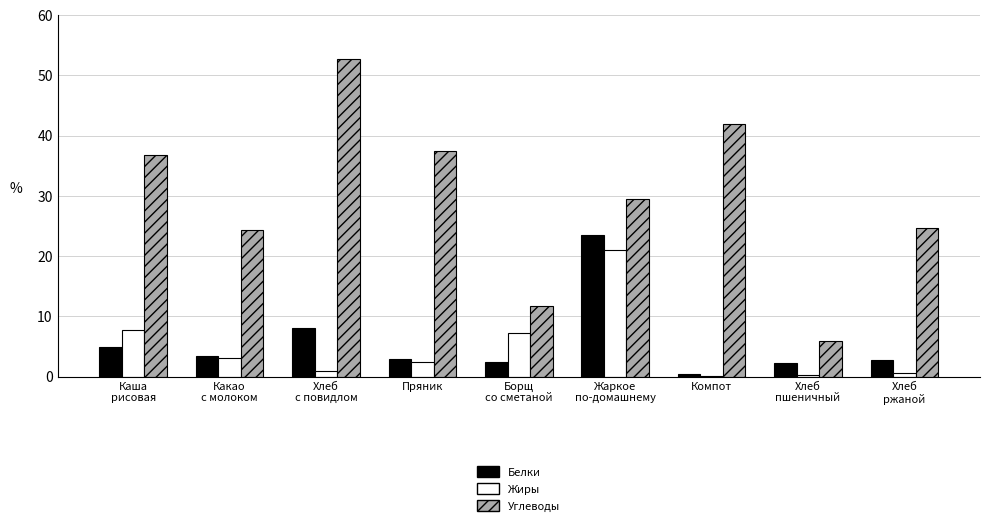

Which series has the largest total across all categories?

Углеводы